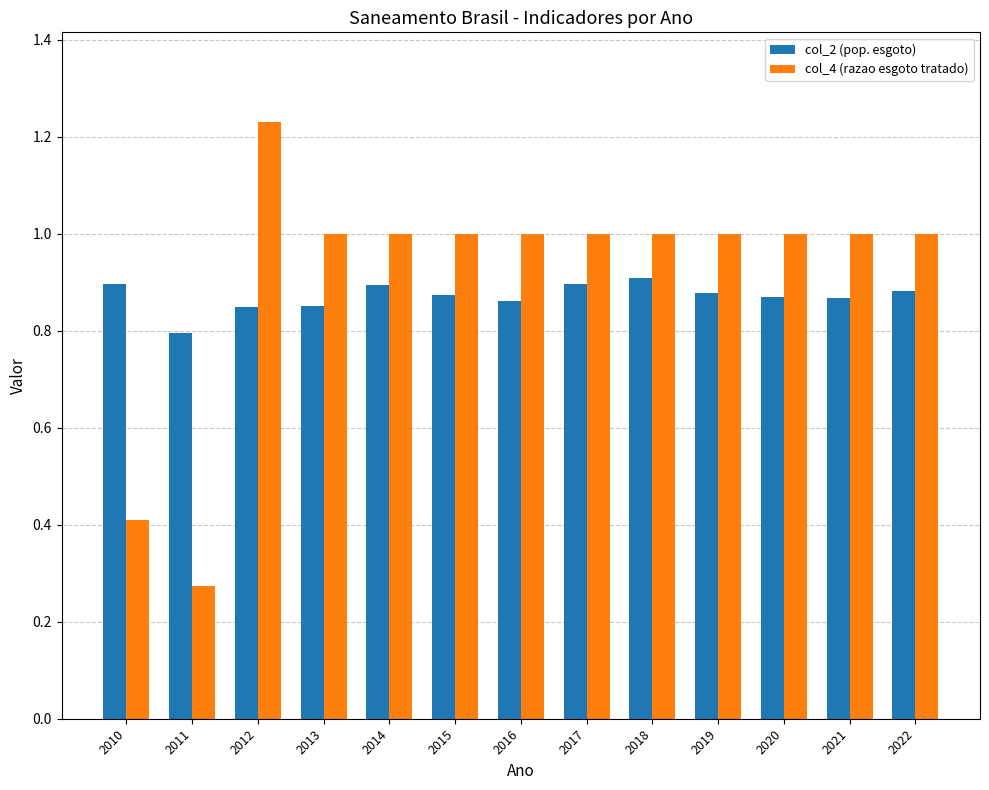

What is the difference between the second highest and minimum values in the col_4 (razao esgoto tratado) series?

0.7